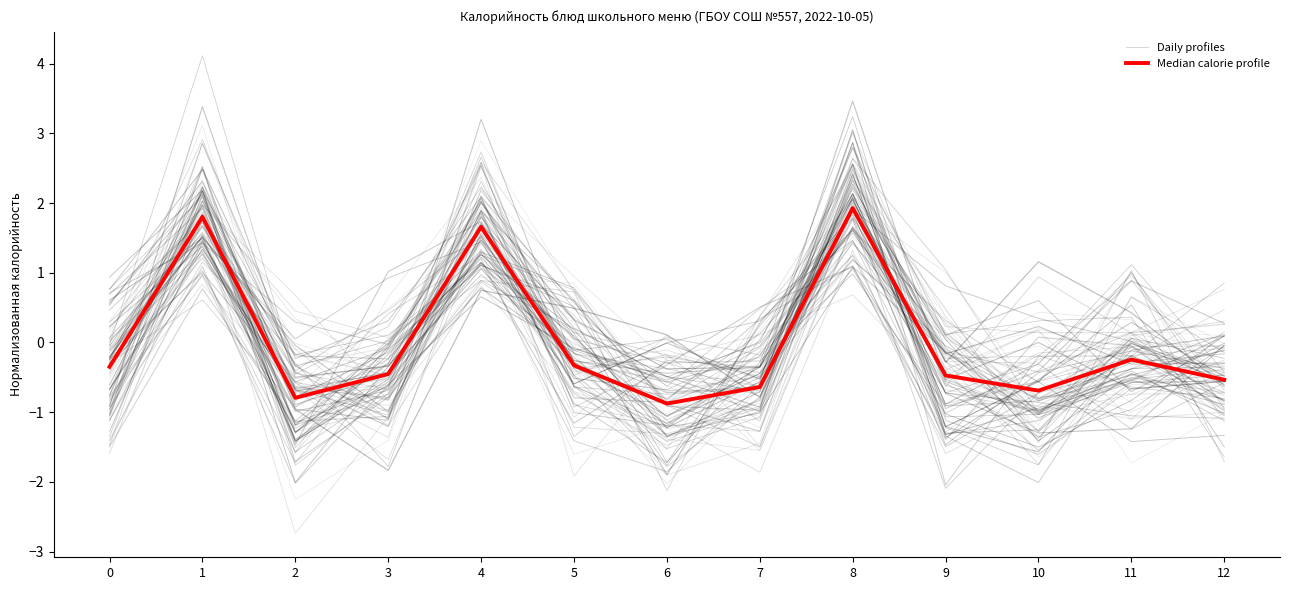

What is the average value of the Daily profiles series?

0.2